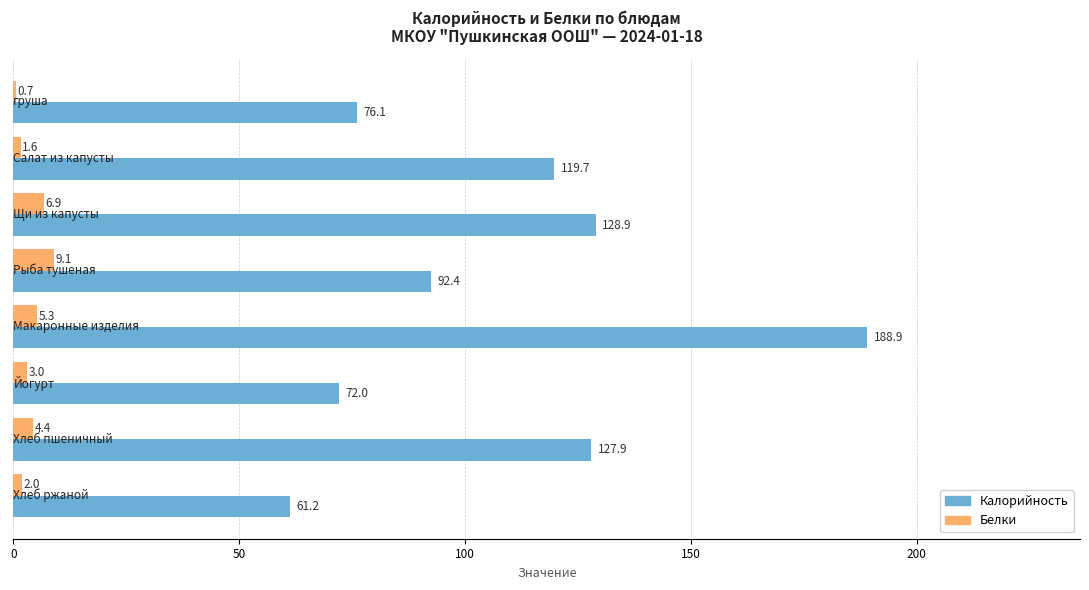

What is the maximum value for Калорийность?

188.9